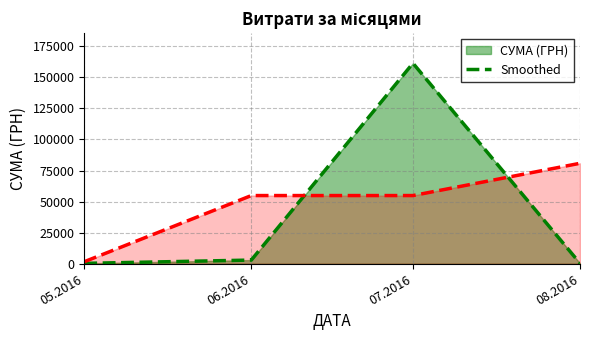

At how many categories does at least one series exceed 33172?

3